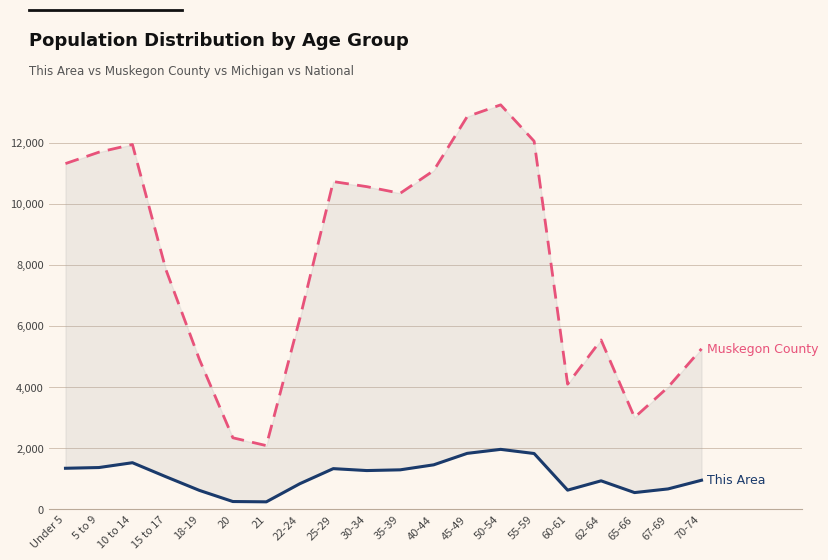

Reading right to left, what are all the values shown in this chart?

Muskegon County: 5251	3993	3003	5540	4093	12047	13238	12854	11086	10343	10560	10726	6240	2081	2337	4904	7843	11940	11689	11315
This Area: 947	663	543	928	623	1822	1958	1827	1452	1288	1264	1327	833	240	250	615	1062	1521	1363	1339